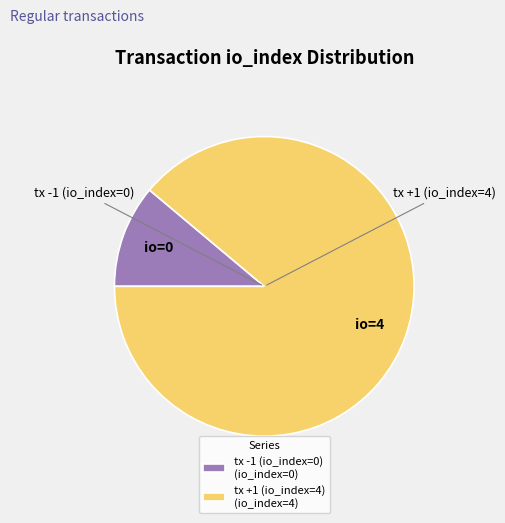

Does any single category account for the majority?

Yes